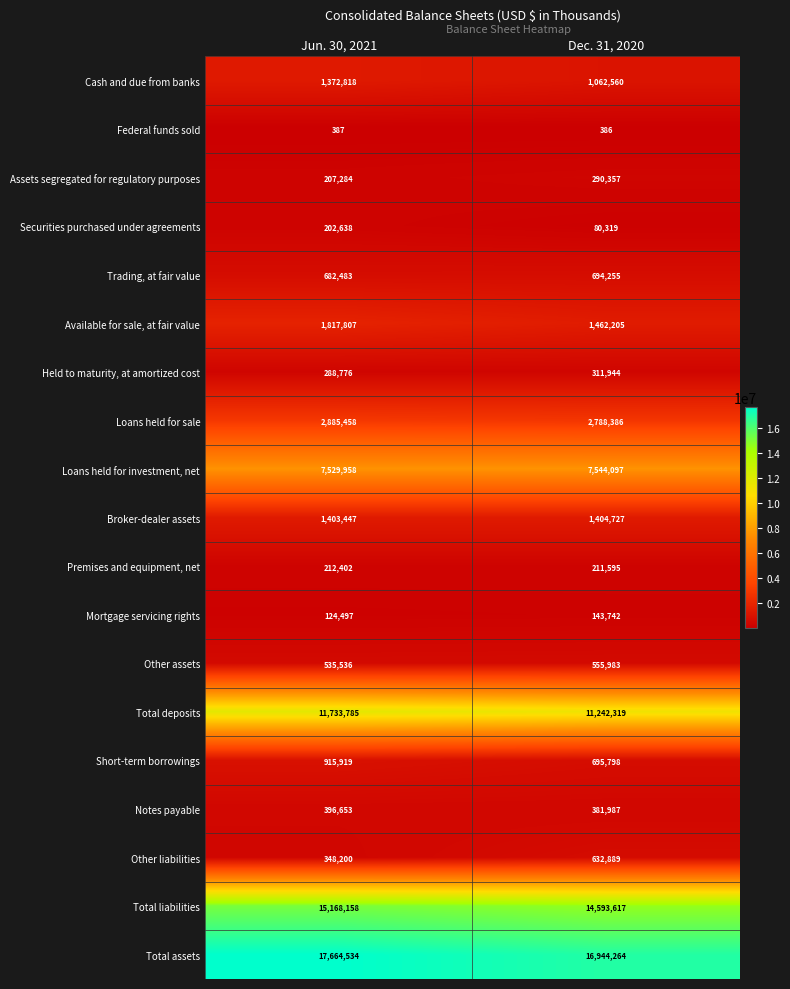

What is the smallest value displayed?

386